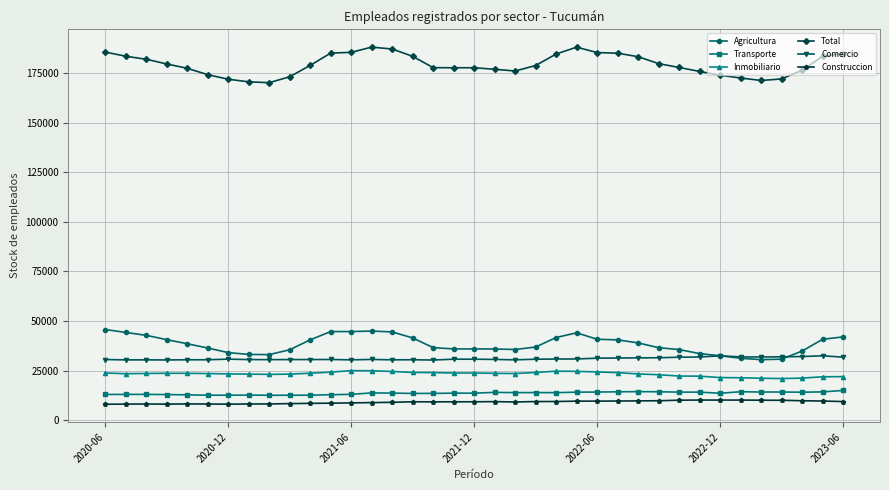

List the series in order of their peak value, highest first.

Total, Agricultura, Comercio, Inmobiliario, Transporte, Construccion